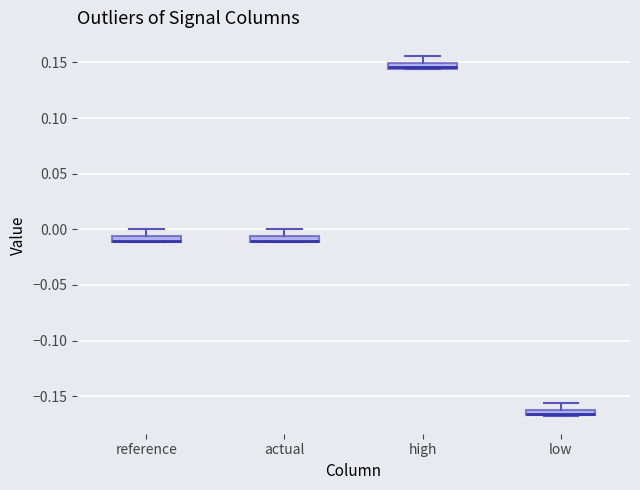

Where is the upper edge of the box for low on the y-axis? The values are not printed on the chart, so give them approximately, as read against the axis.

-0.160